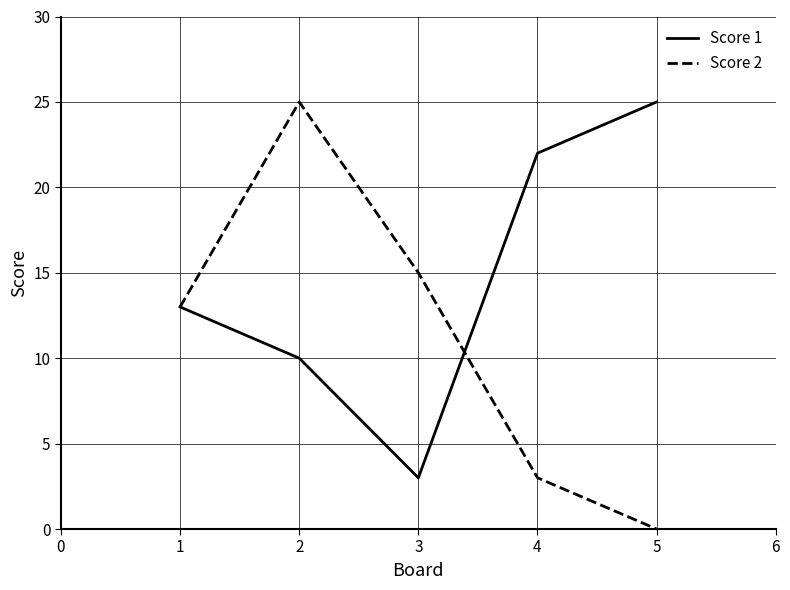

Reading left to right, list all the values displayed in this chart.

Score 1: 13	10	3	22	25
Score 2: 13	25	15	3	0